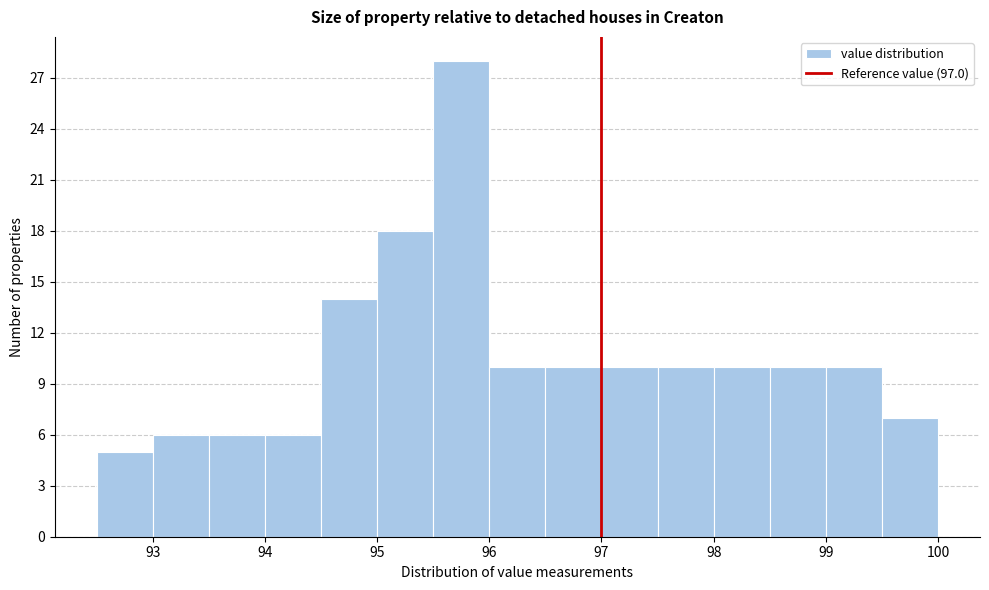

Reading left to right, transcribe this chart: for each bar, give the range it covers on the x-axis and its height. The values are not printed on the chart, so give them approximately, as read against the axis.

92.5 to 93.0: 5
93.0 to 93.5: 6
93.5 to 94.0: 6
94.0 to 94.5: 6
94.5 to 95.0: 14
95.0 to 95.5: 18
95.5 to 96.0: 28
96.0 to 96.5: 10
96.5 to 97.0: 10
97.0 to 97.5: 10
97.5 to 98.0: 10
98.0 to 98.5: 10
98.5 to 99.0: 10
99.0 to 99.5: 10
99.5 to 100.0: 7